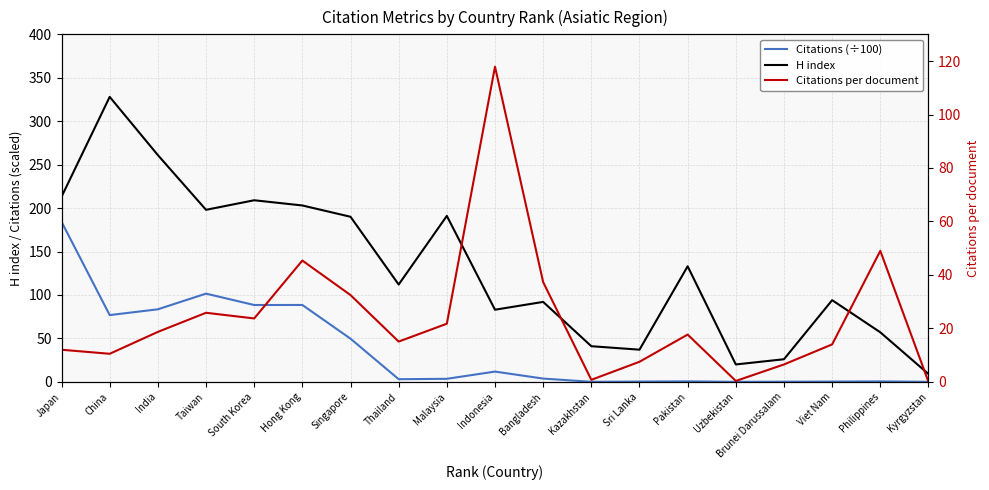

Is it true that Citations (÷100) equals 0.0 at Kyrgyzstan?

True